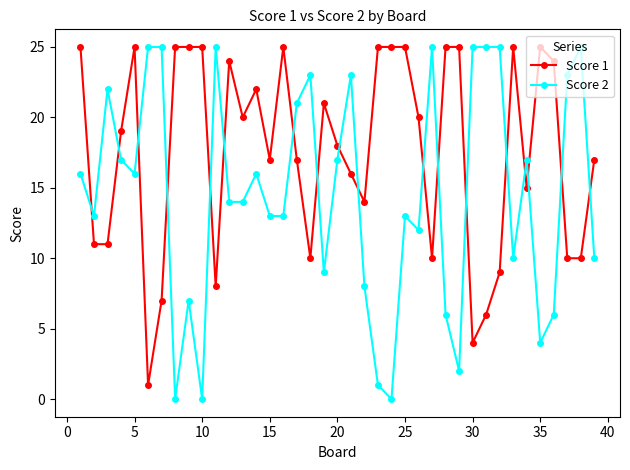

Which series has the widest spread of values?

Score 2